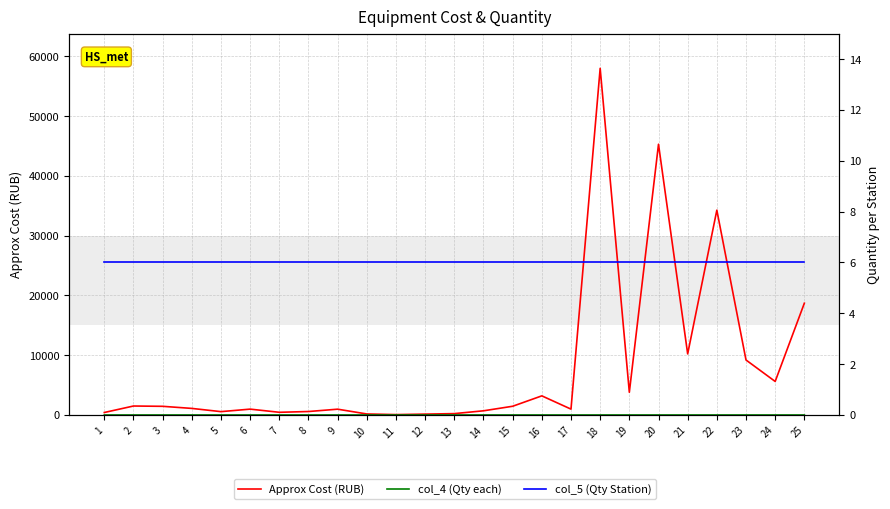

True or false: col_5 (Qty Station) has a value of 6 at 16.

True